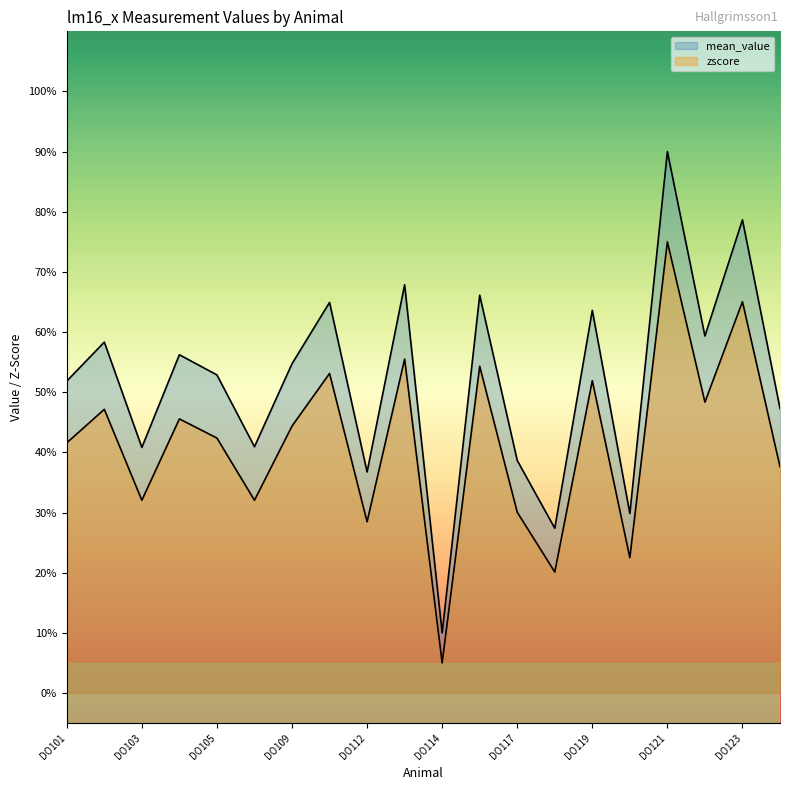

Reading left to right, list all the values displayed in this chart.

mean_value: DO101=51.9	DO102=58.3	DO103=40.8	DO104=56.2	DO105=52.9	DO107=40.9	DO109=54.7	DO110=64.9	DO112=36.7	DO113=67.9	DO114=10.0	DO116=66.1	DO117=38.7	DO118=27.4	DO119=63.6	DO120=29.9	DO121=90.0	DO122=59.4	DO123=78.7	DO124=47.3
zscore: DO101=41.6	DO102=47.2	DO103=32.0	DO104=45.6	DO105=42.4	DO107=32.0	DO109=44.4	DO110=53.1	DO112=28.5	DO113=55.5	DO114=5.0	DO116=54.3	DO117=30.1	DO118=20.1	DO119=51.9	DO120=22.5	DO121=75.0	DO122=48.4	DO123=65.1	DO124=37.6